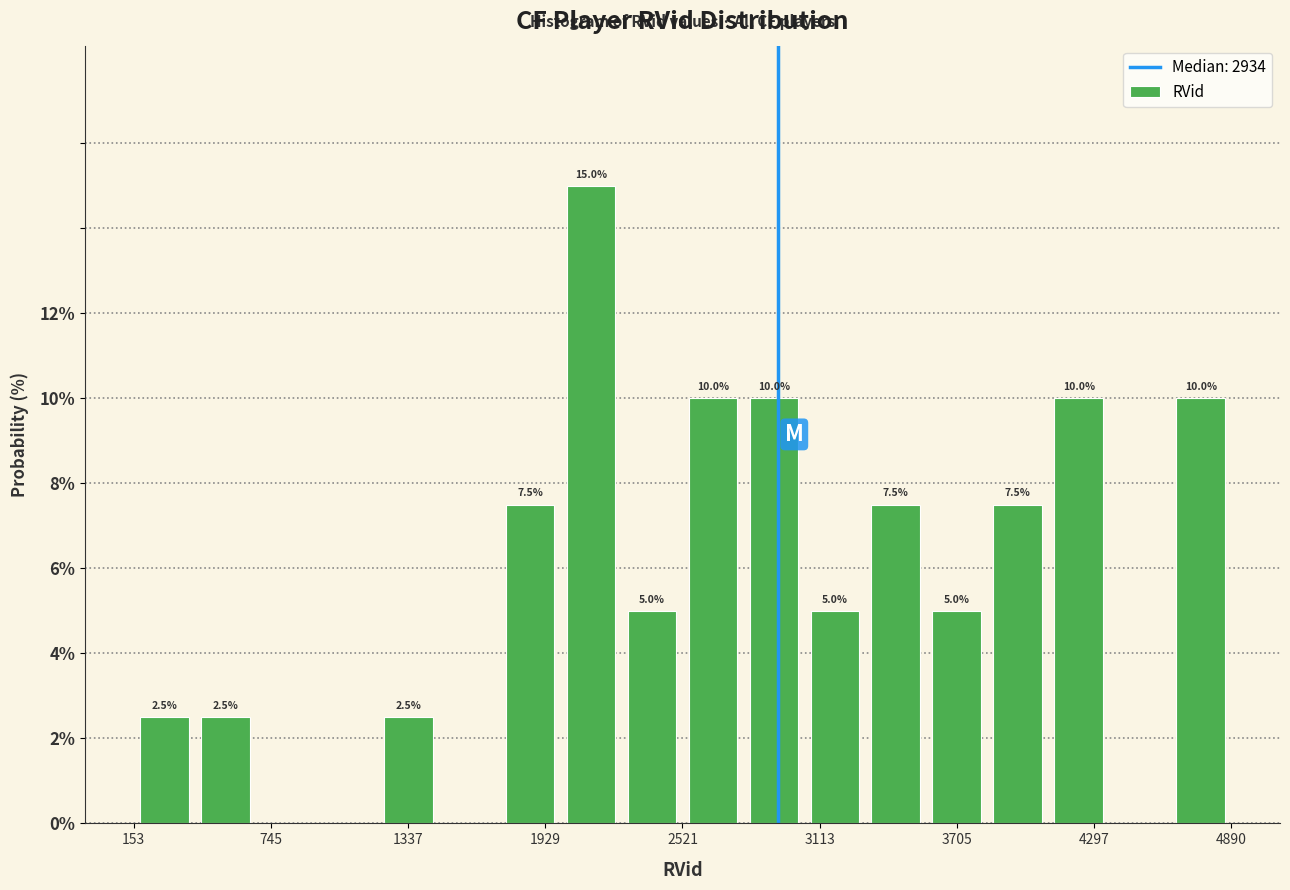

Read against the x-axis, roughly where is the centre of the tallest bar?

2100